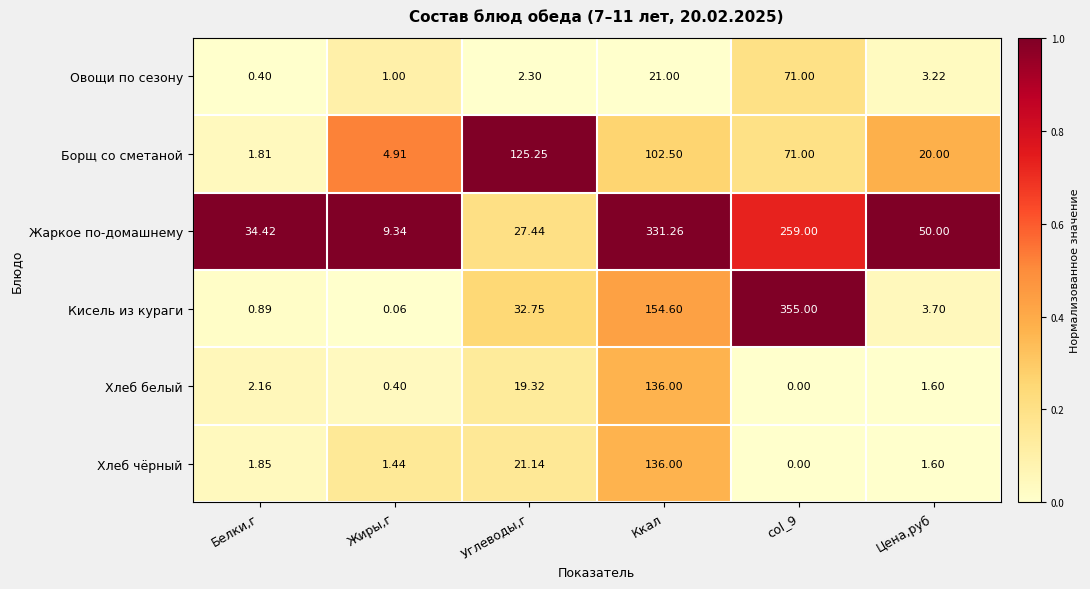

At which category is the sum across all series the highest?

Ккал